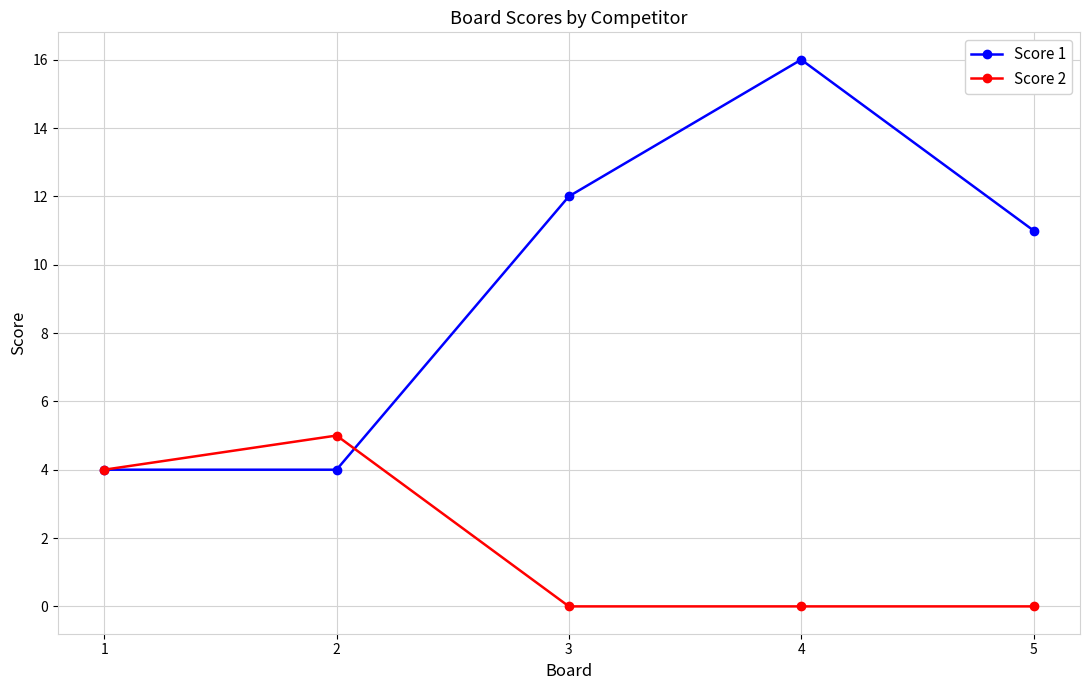

Reading left to right, what are all the values shown in this chart?

Score 1: 1=4	2=4	3=12	4=16	5=11
Score 2: 1=4	2=5	3=0	4=0	5=0